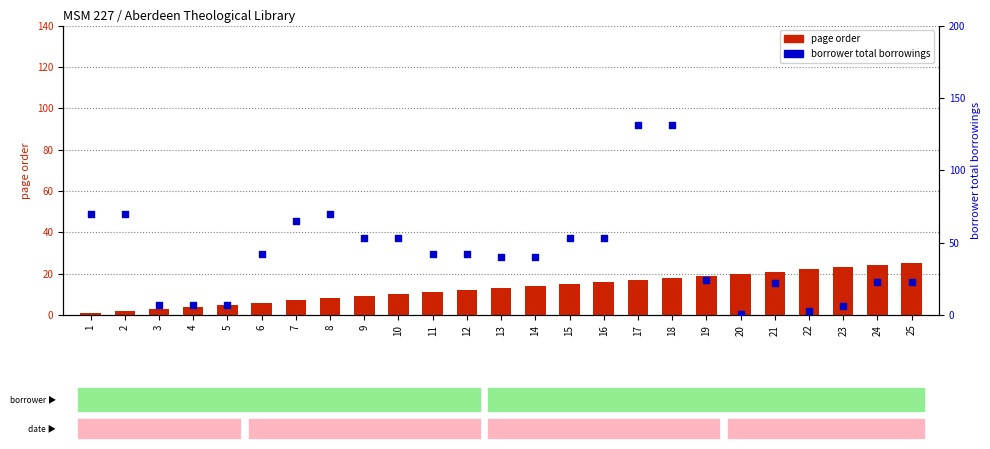

At how many categories does at least one series exceed 113?

2